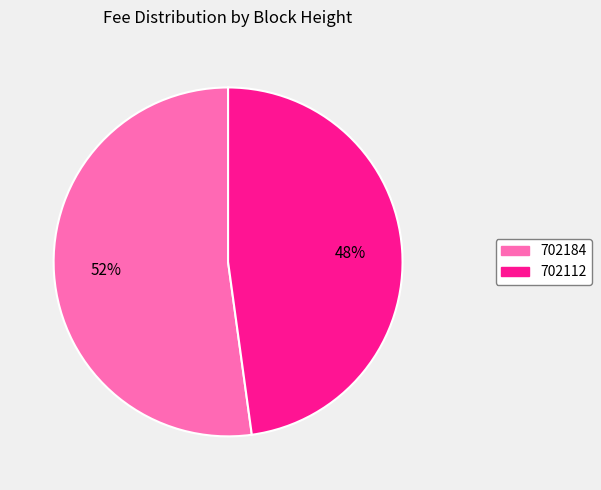

Which slice represents more than half of the pie?

702184